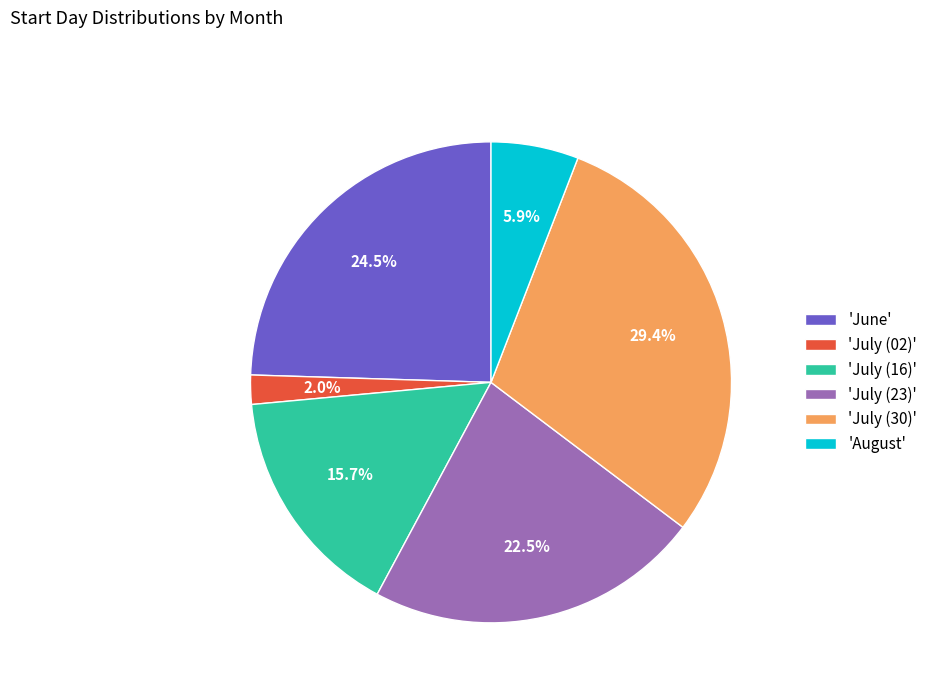

What is the largest slice in the pie chart?

'July (30)'